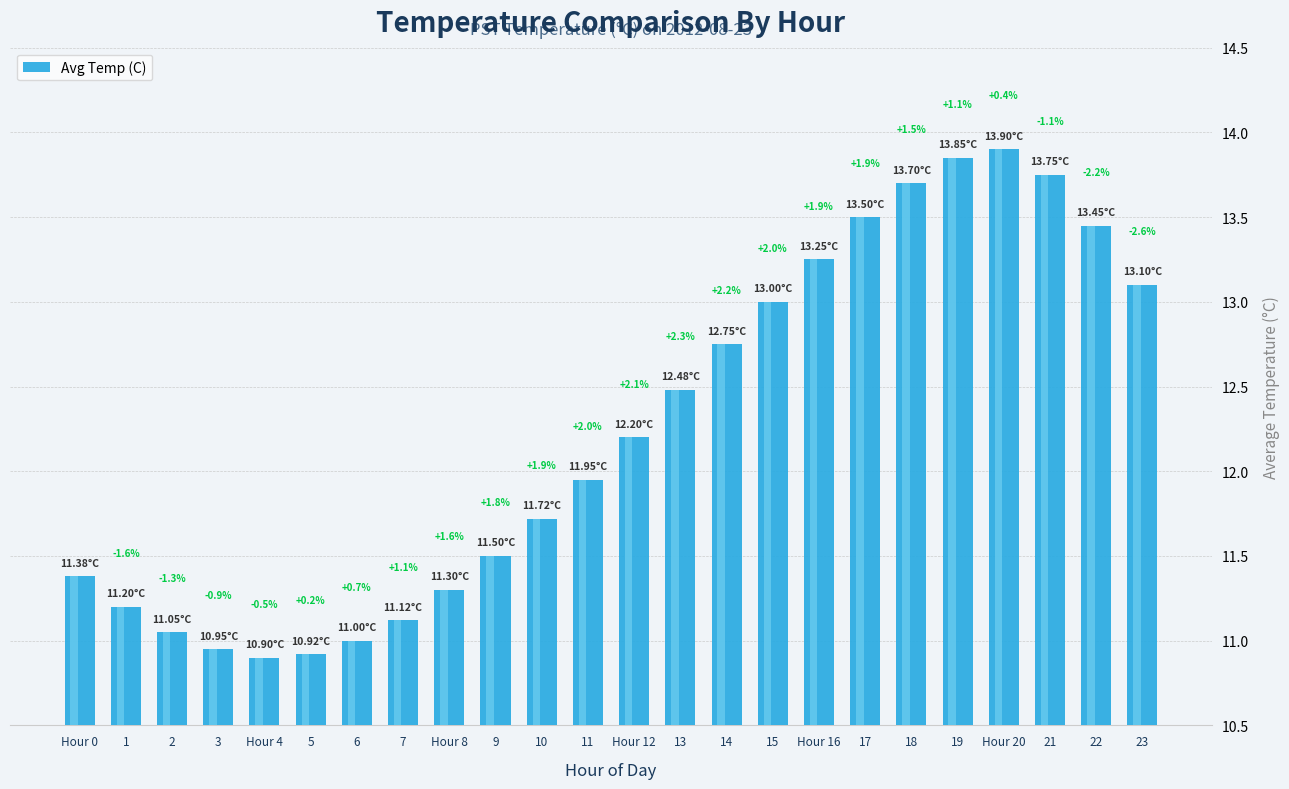

Rank the categories by value from highest to lowest.

Hour 20, 19, 21, 18, 17, 22, Hour 16, 23, 15, 14, 13, Hour 12, 11, 10, 9, Hour 0, Hour 8, 1, 7, 2, 6, 3, 5, Hour 4